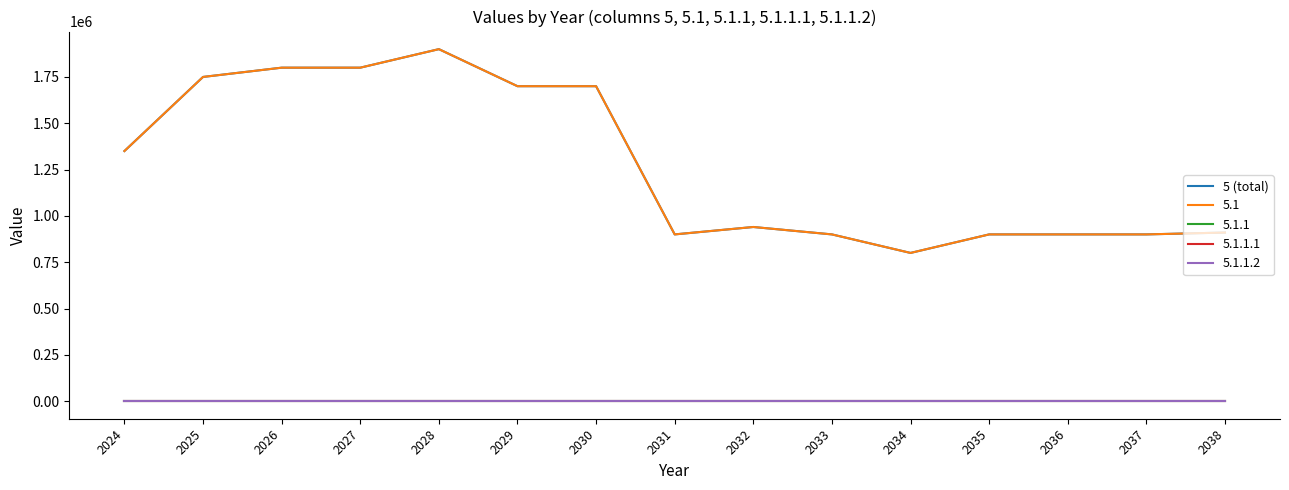

Which has a higher value, 2031 or 2024?

2024